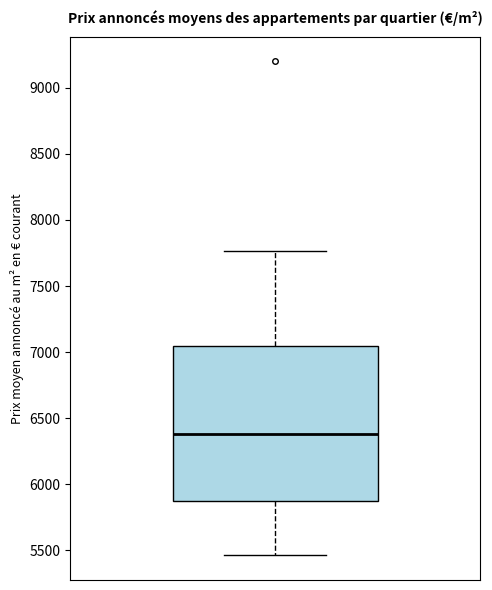

Transcribe this box plot: give where the median line is, the range the box spans, and where the two whiskers end, as read against the y-axis. The values are not printed on the chart, so give them approximately, as read against the axis.

median 6400, box 5900 to 7050, whiskers 5450 to 7750